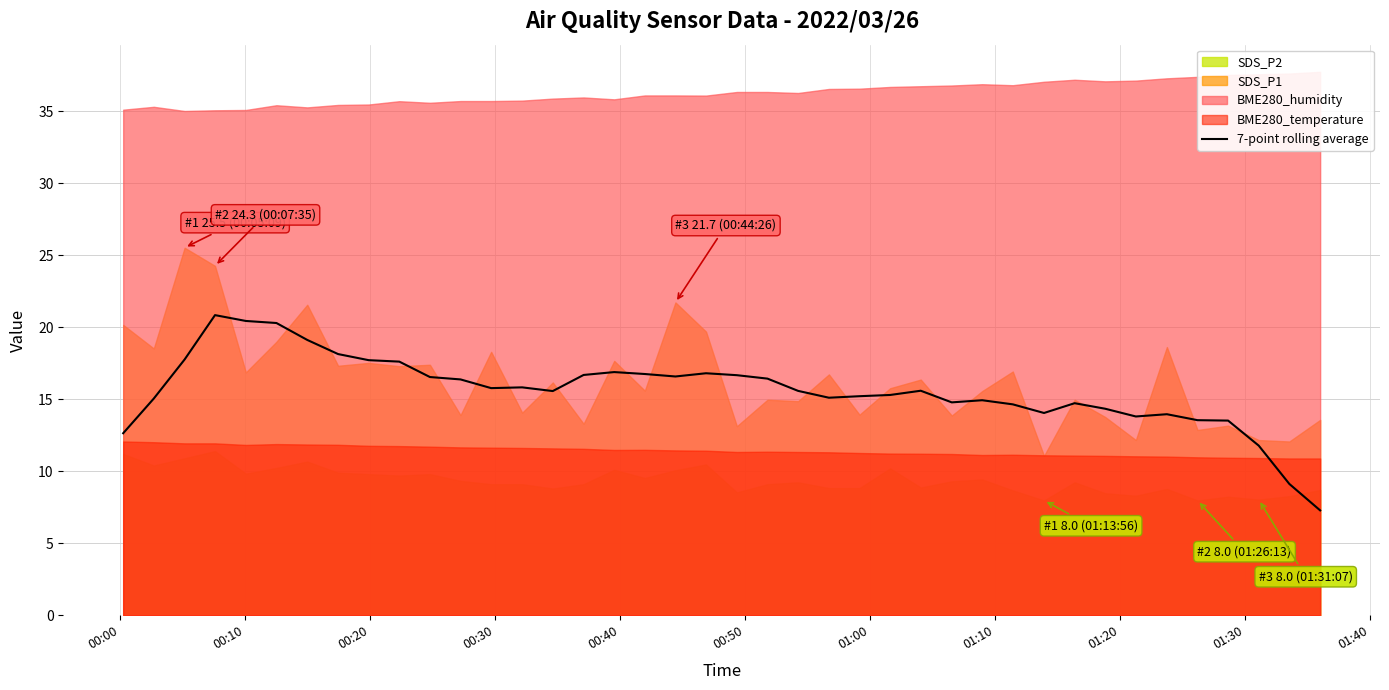

What is the difference between the maximum and minimum values?

13.6